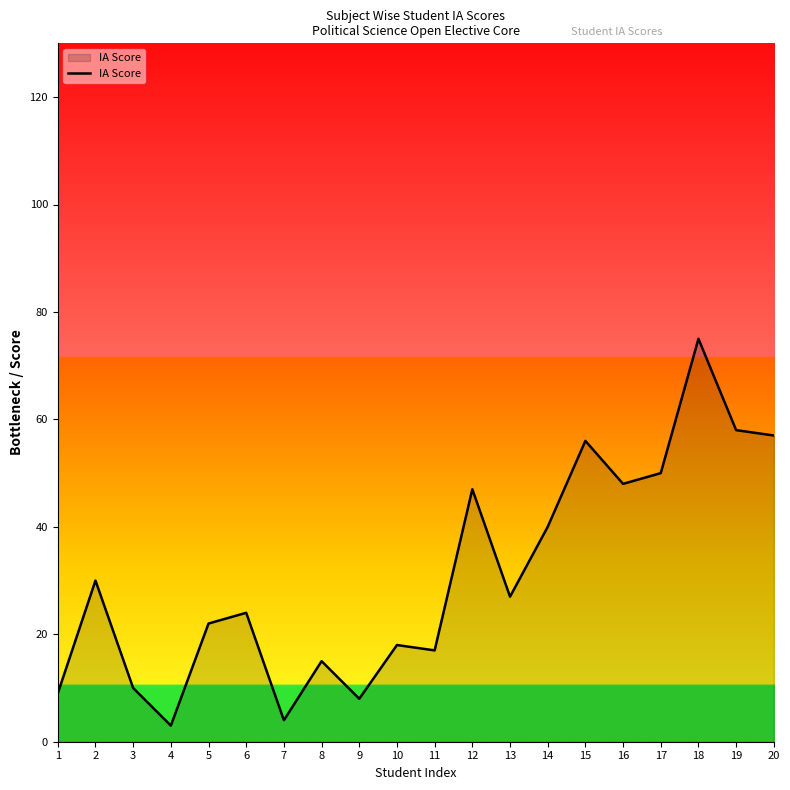

Which label corresponds to the largest value in the chart?

18